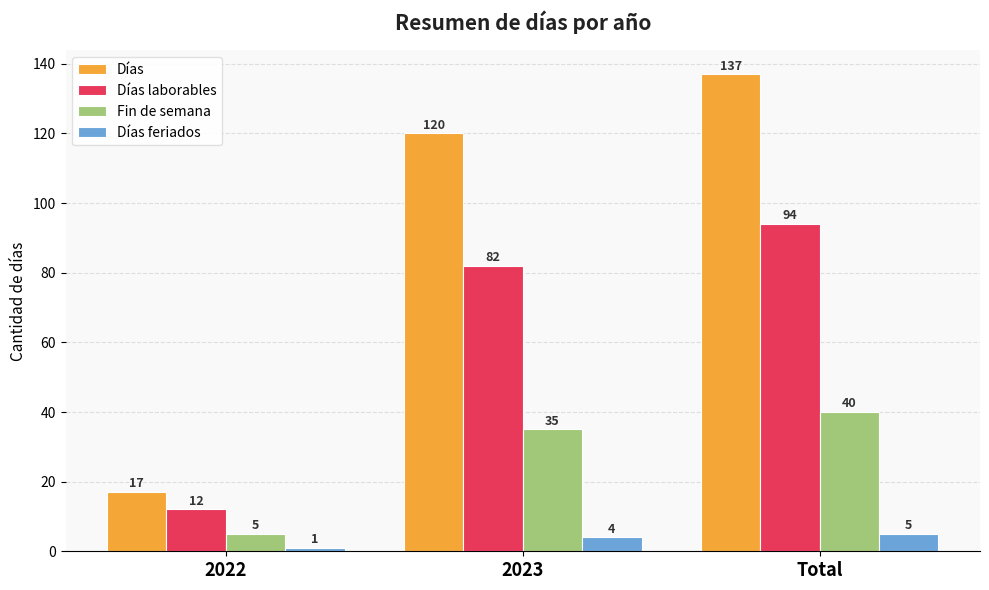

What is the difference between the second highest and minimum values in the Días laborables series?

70